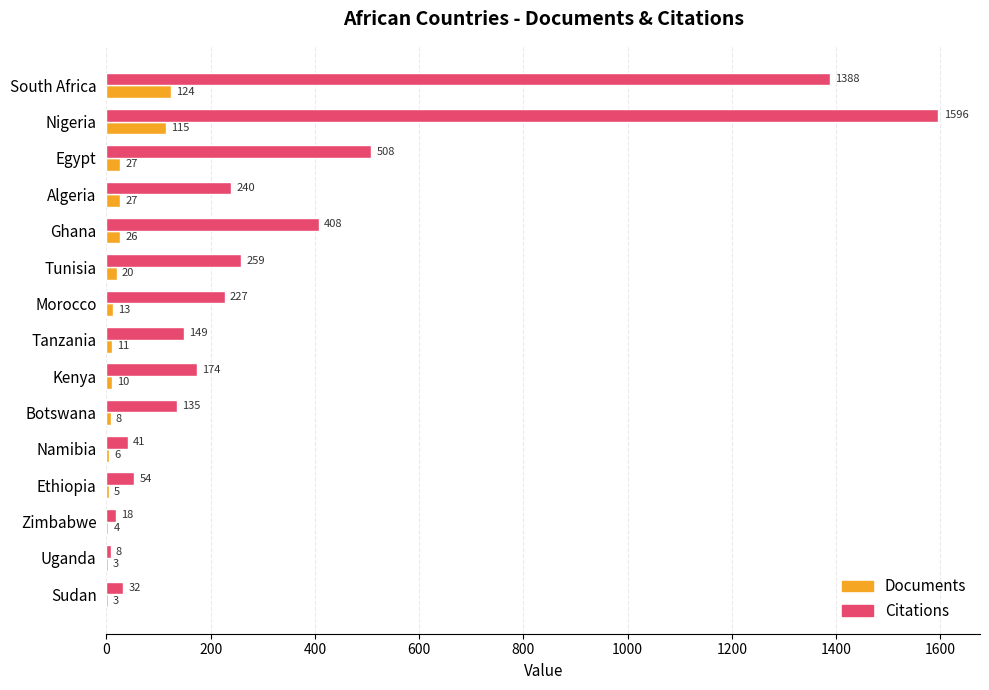

Count the number of data series in this chart.

2